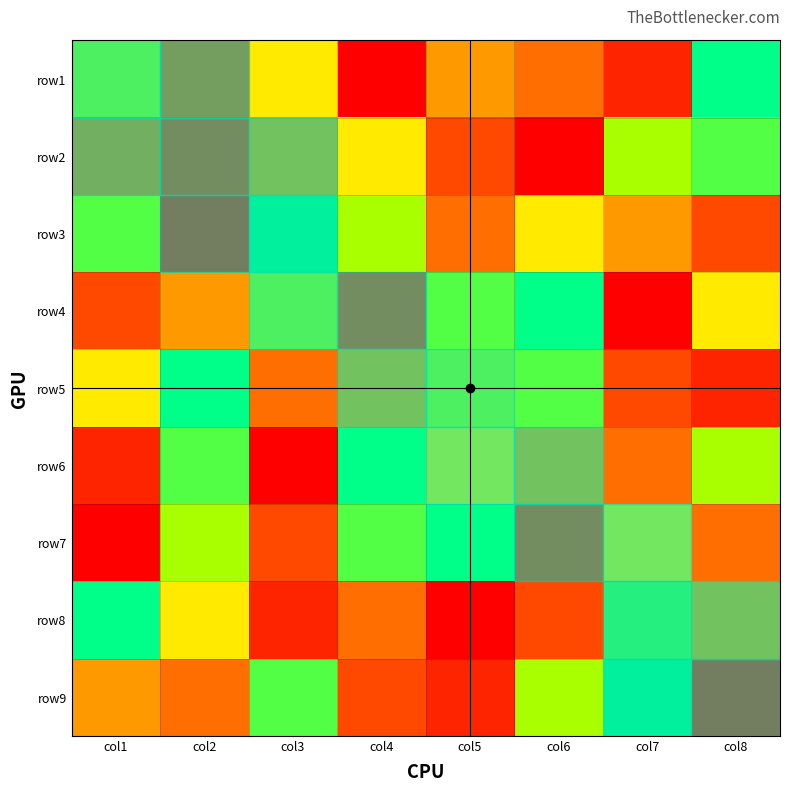

Between col3 and col5, which series saw the biggest shift?

row7